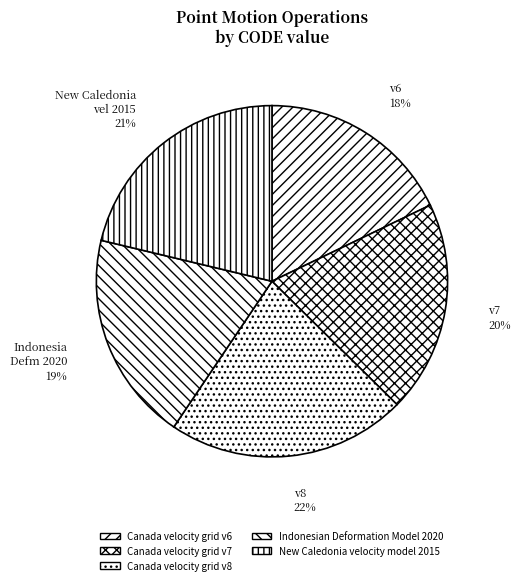

To the nearest percent, what is the difference between the Indonesian Deformation Model 2020 and New Caledonia velocity model 2015 slice percentages?

2%